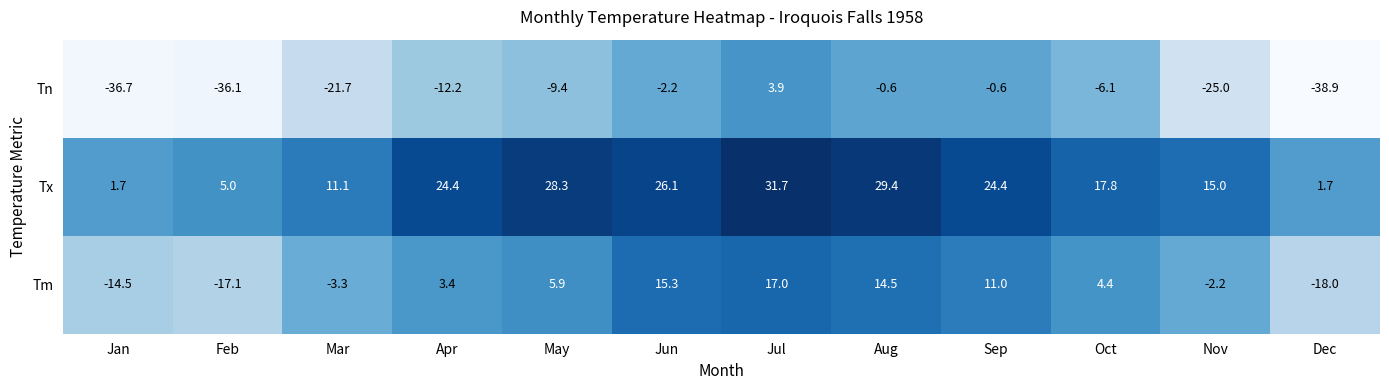

How many data points in Tx are less than 24?

6